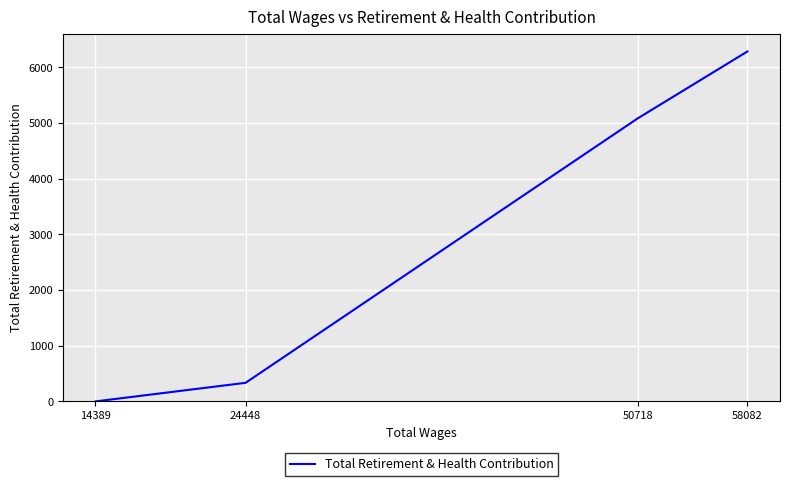

Approximately how many times larger is the value at 50718 compared to 24448?

15.2